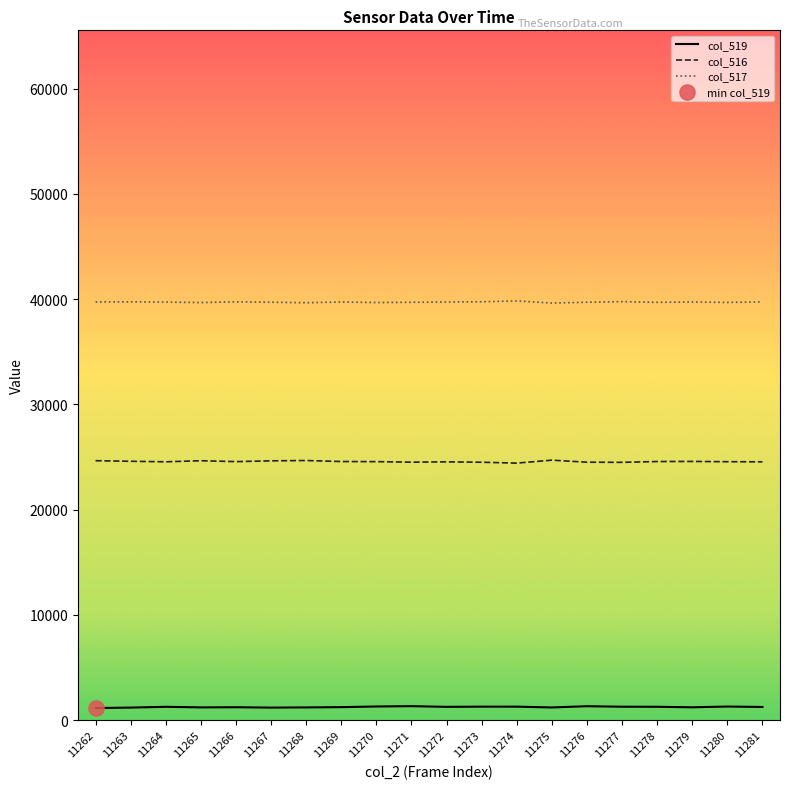

Is the value of col_516 at 11281 greater than the value of col_517 at 11273?

No